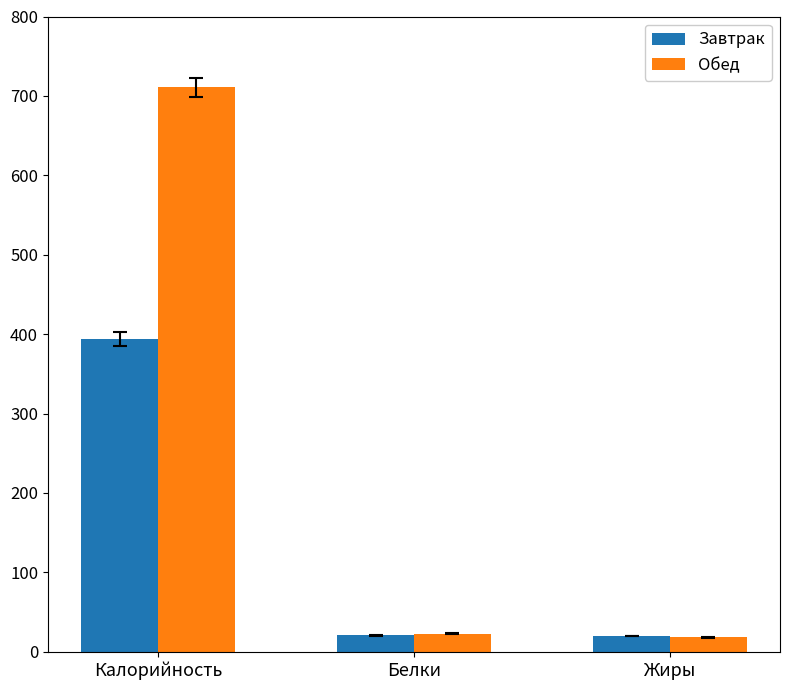

At which category is the sum across all series the highest?

Калорийность